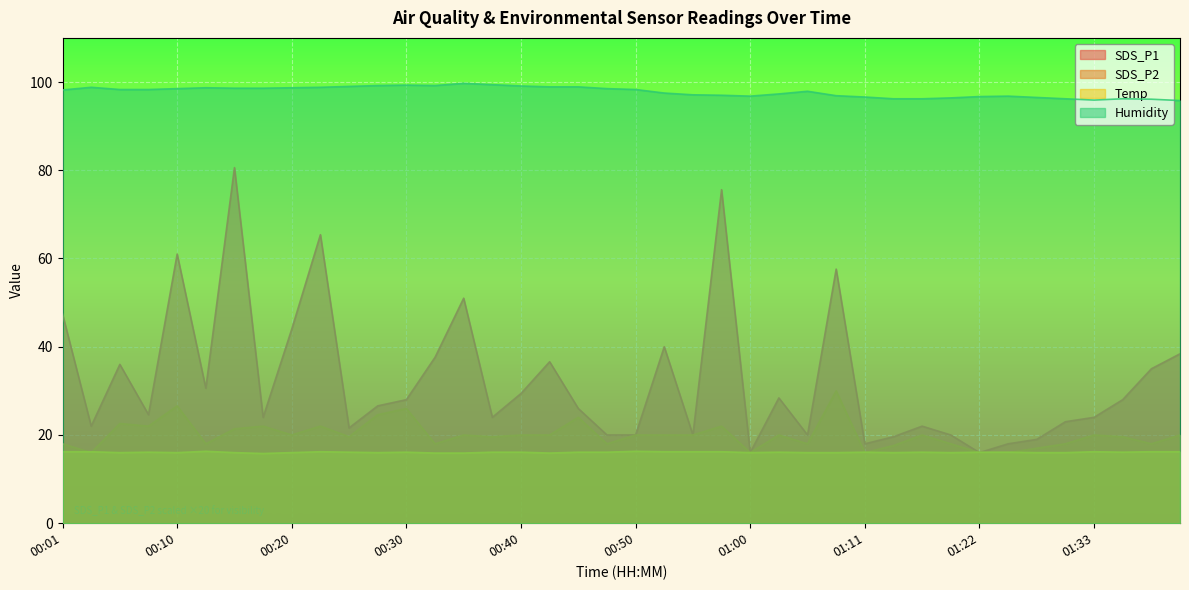

What is the total value across all series at 01:03?

161.8